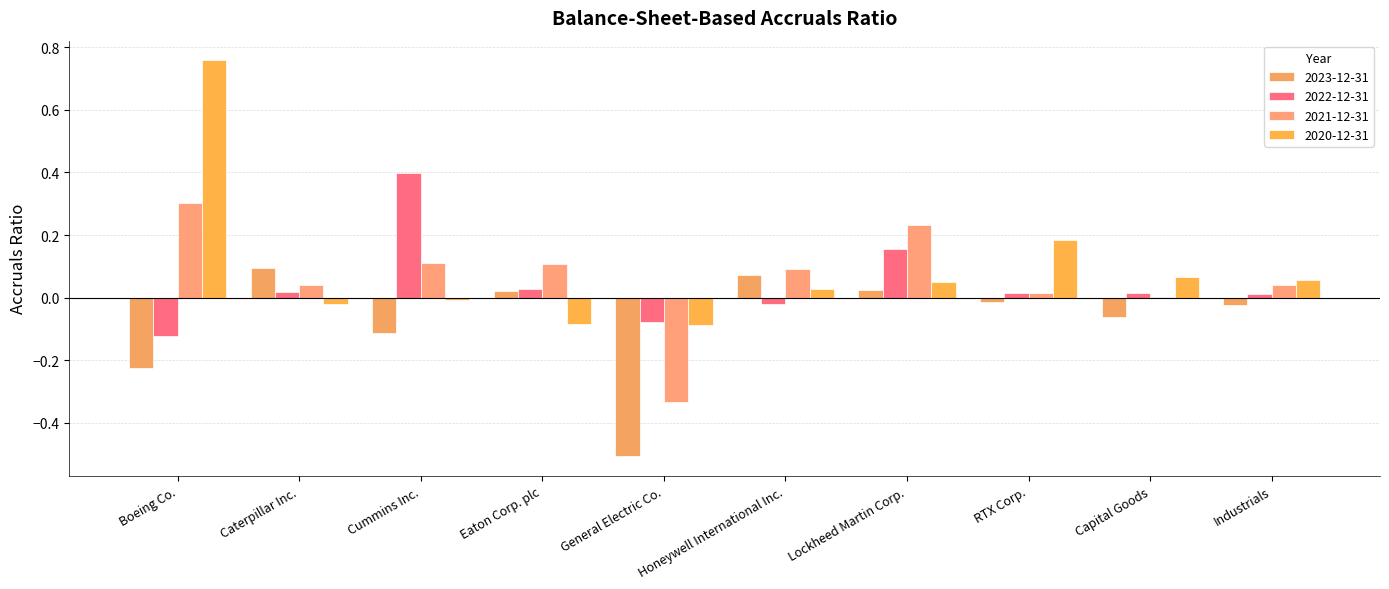

Reading left to right, transcribe all the data shown in this chart.

2023-12-31: Boeing Co.=-0.2	Caterpillar Inc.=0.1	Cummins Inc.=-0.1	Eaton Corp. plc=0.0	General Electric Co.=-0.5	Honeywell International Inc.=0.1	Lockheed Martin Corp.=0.0	RTX Corp.=-0.0	Capital Goods=-0.1	Industrials=-0.0
2022-12-31: Boeing Co.=-0.1	Caterpillar Inc.=0.0	Cummins Inc.=0.4	Eaton Corp. plc=0.0	General Electric Co.=-0.1	Honeywell International Inc.=-0.0	Lockheed Martin Corp.=0.2	RTX Corp.=0.0	Capital Goods=0.0	Industrials=0.0
2021-12-31: Boeing Co.=0.3	Caterpillar Inc.=0.0	Cummins Inc.=0.1	Eaton Corp. plc=0.1	General Electric Co.=-0.3	Honeywell International Inc.=0.1	Lockheed Martin Corp.=0.2	RTX Corp.=0.0	Capital Goods=0.0	Industrials=0.0
2020-12-31: Boeing Co.=0.8	Caterpillar Inc.=-0.0	Cummins Inc.=-0.0	Eaton Corp. plc=-0.1	General Electric Co.=-0.1	Honeywell International Inc.=0.0	Lockheed Martin Corp.=0.1	RTX Corp.=0.2	Capital Goods=0.1	Industrials=0.1